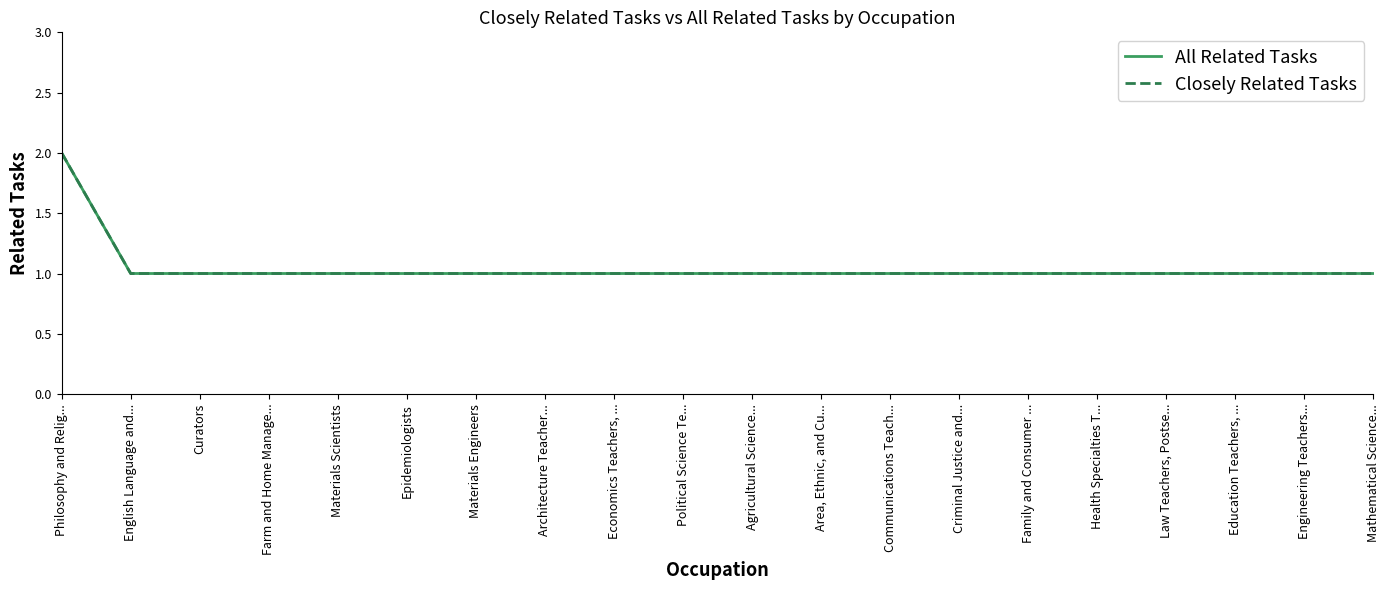

Count the Closely Related Tasks values in the range 1 to 2.

20